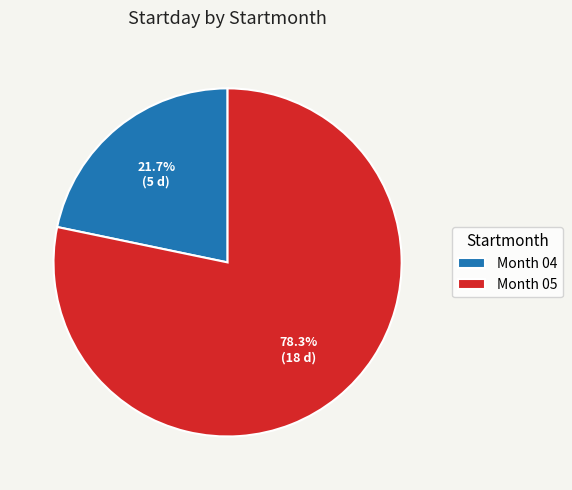

Which category has the biggest portion of the pie?

Month 05